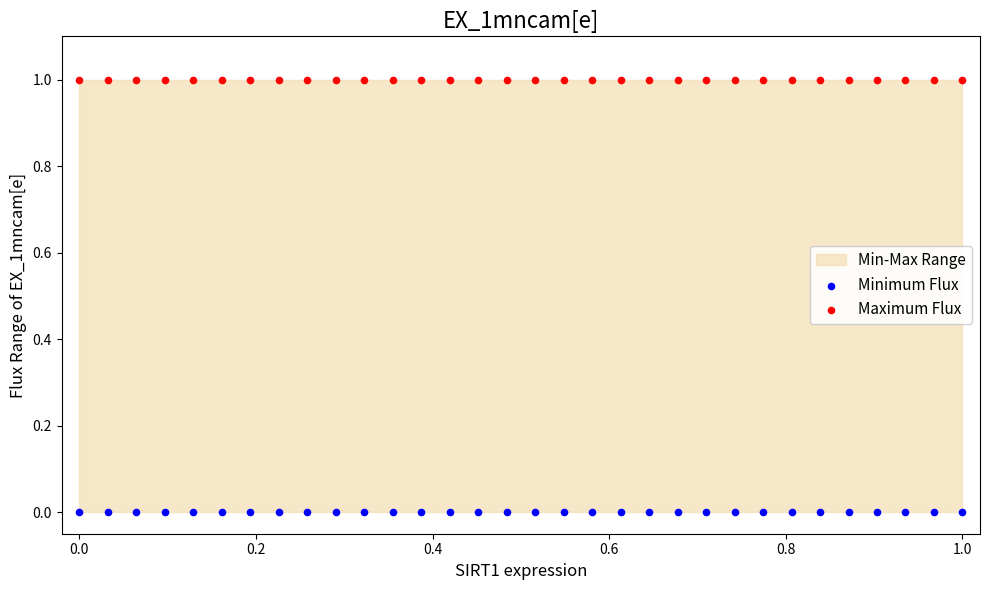

Which series reaches the maximum Y coordinate?

Maximum Flux